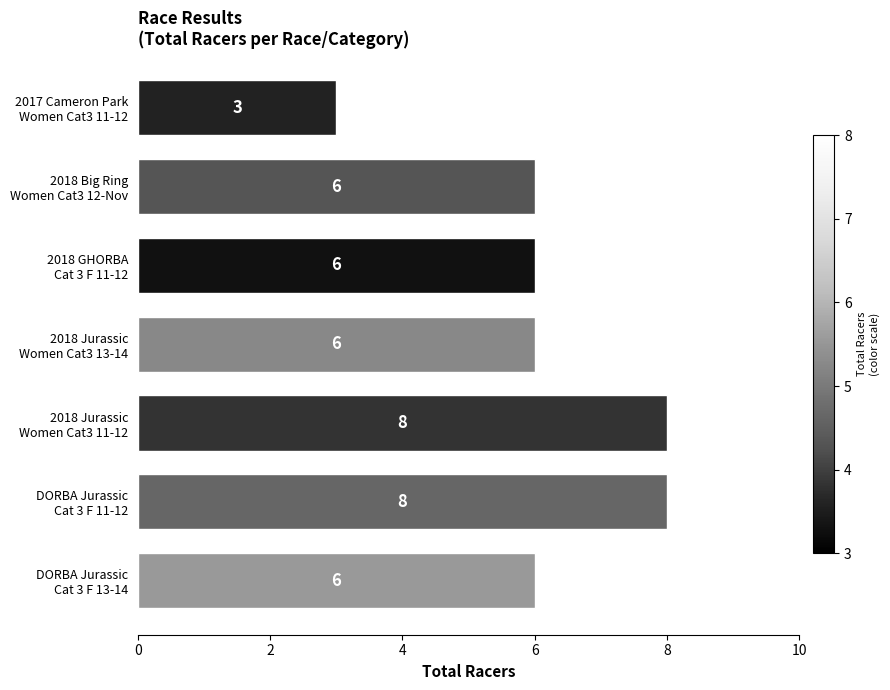

Count the values in the range 6 to 8.

6